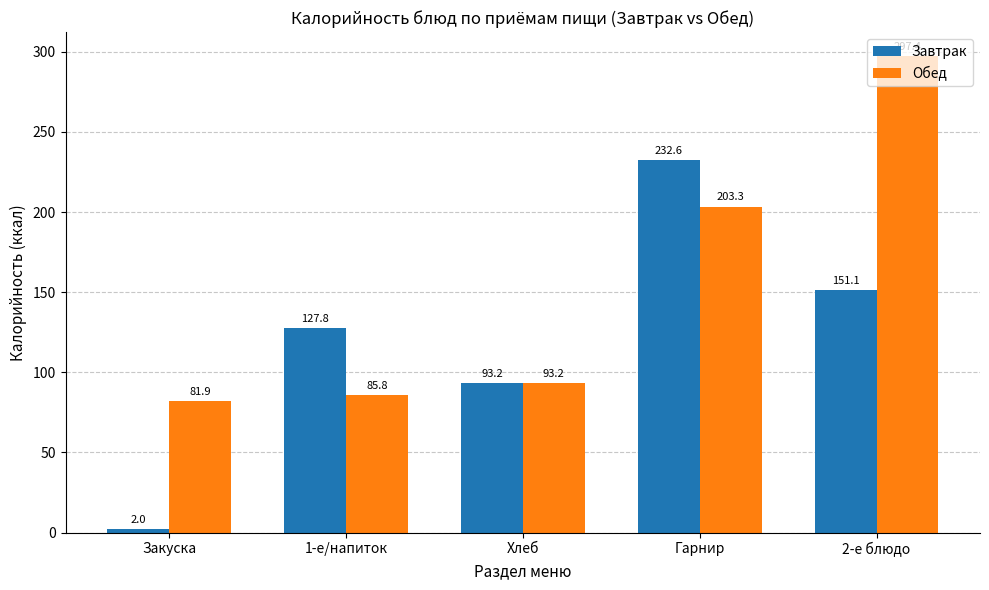

Which category has the highest value in the Завтрак series?

Гарнир